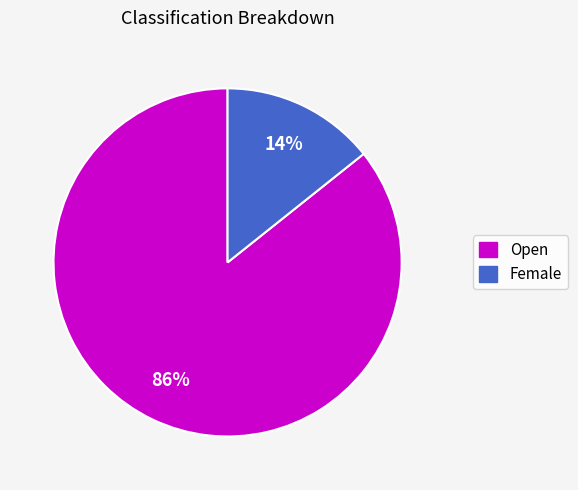

To the nearest percent, what portion does Open represent?

86%